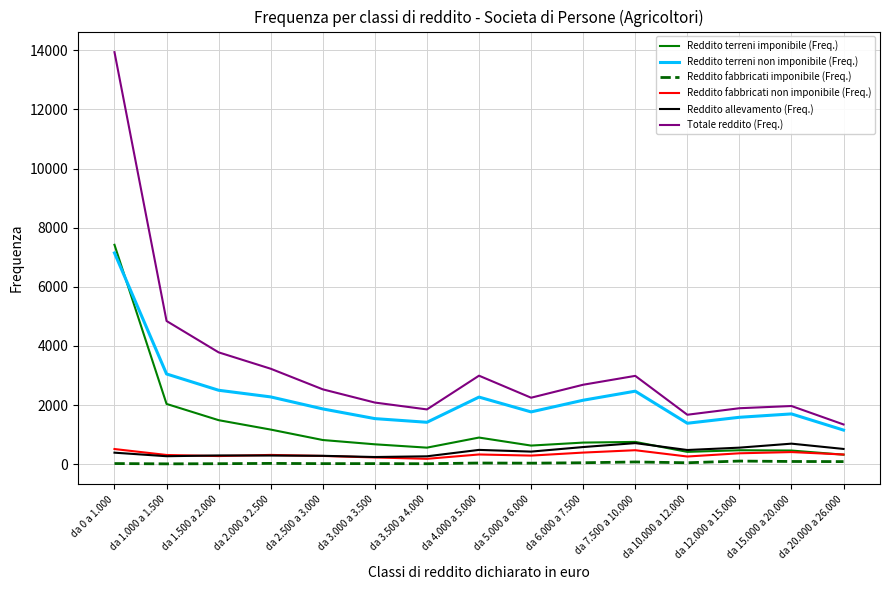

What is the difference between the Reddito fabbricati non imponibile (Freq.) values at da 2.000 a 2.500 and da 3.000 a 3.500?

86